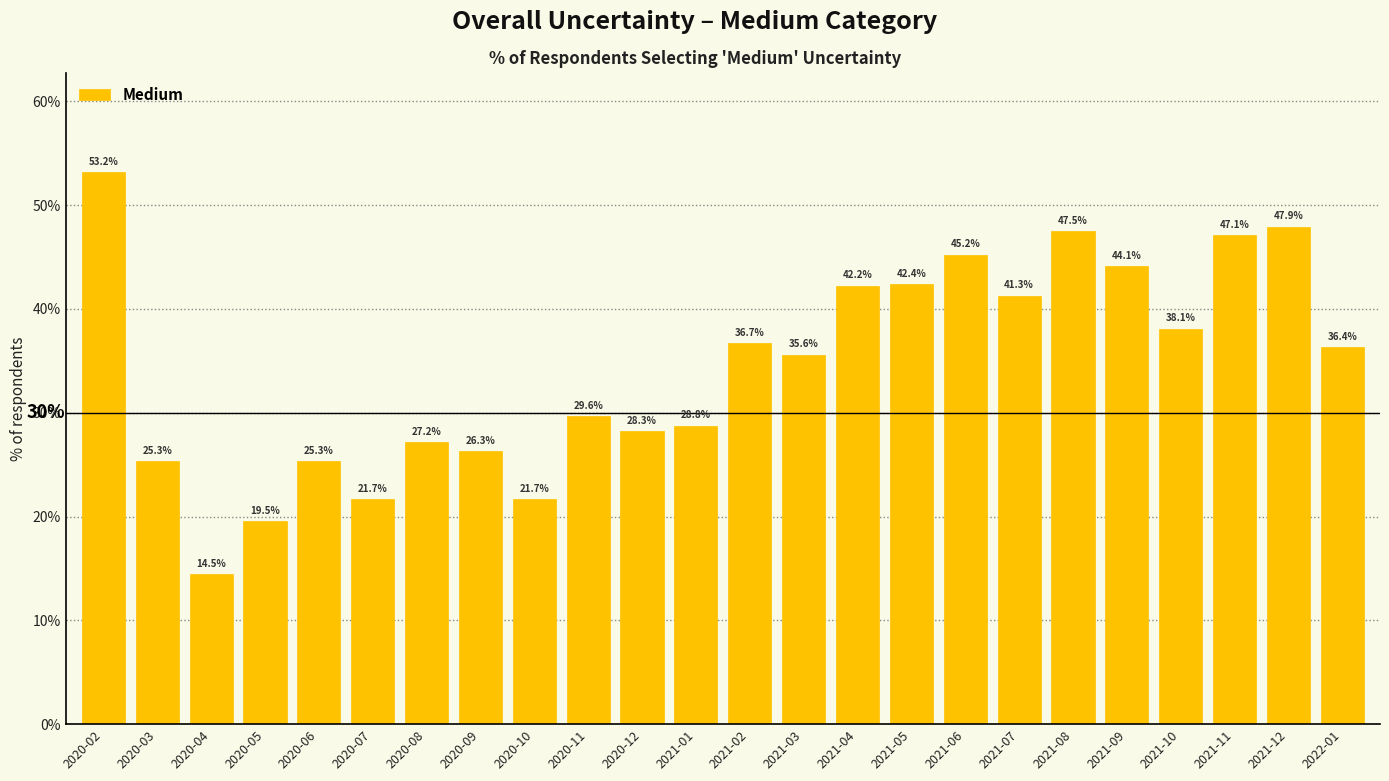

Between 2021-08 and 2021-03, which is larger?

2021-08